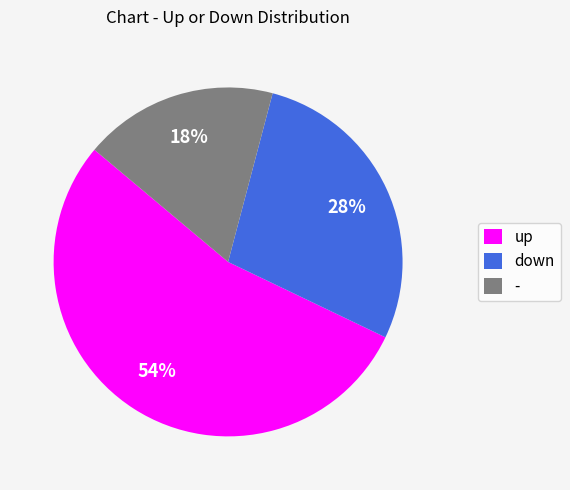

Count the number of slices in the pie.

3